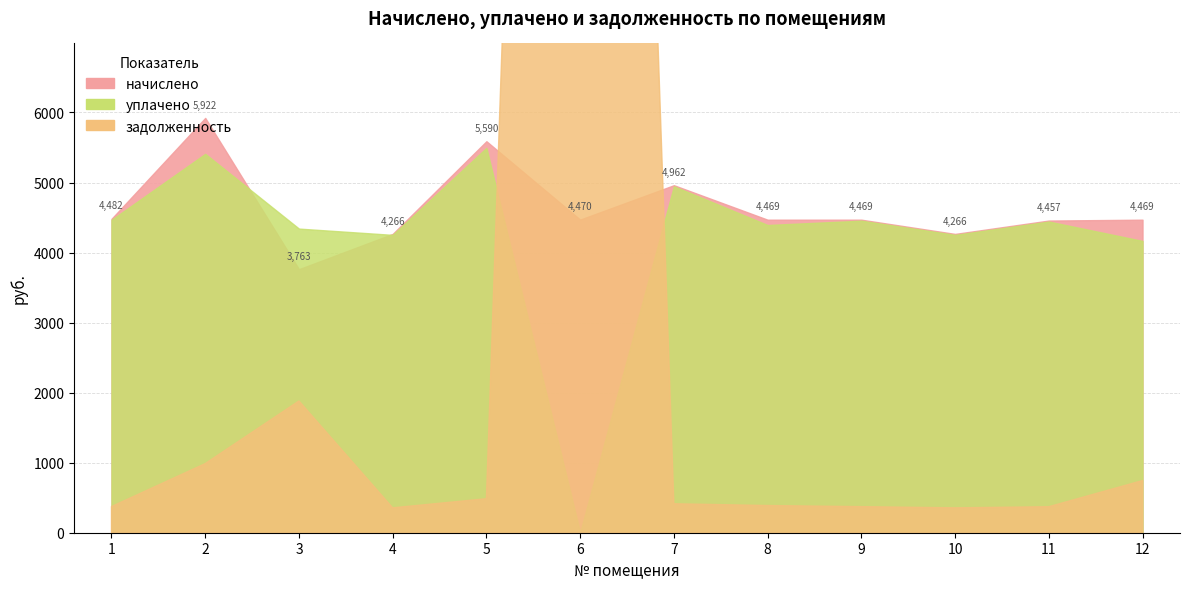

Reading right to left, transcribe all the data shown in this chart.

начислено: 4469.3	4456.9	4266.1	4469.3	4469.3	4961.8	4470.5	5589.6	4266.1	3762.6	5922.1	4481.5
уплачено: 4166.0	4442.8	4252.6	4455.1	4393.5	4946.0	0.0	5494.8	4252.6	4342.0	5409.9	4467.3
задолженность: 744.9	371.4	355.5	372.4	388.4	413.5	39247.4	485.8	355.5	1881.3	987.0	373.5